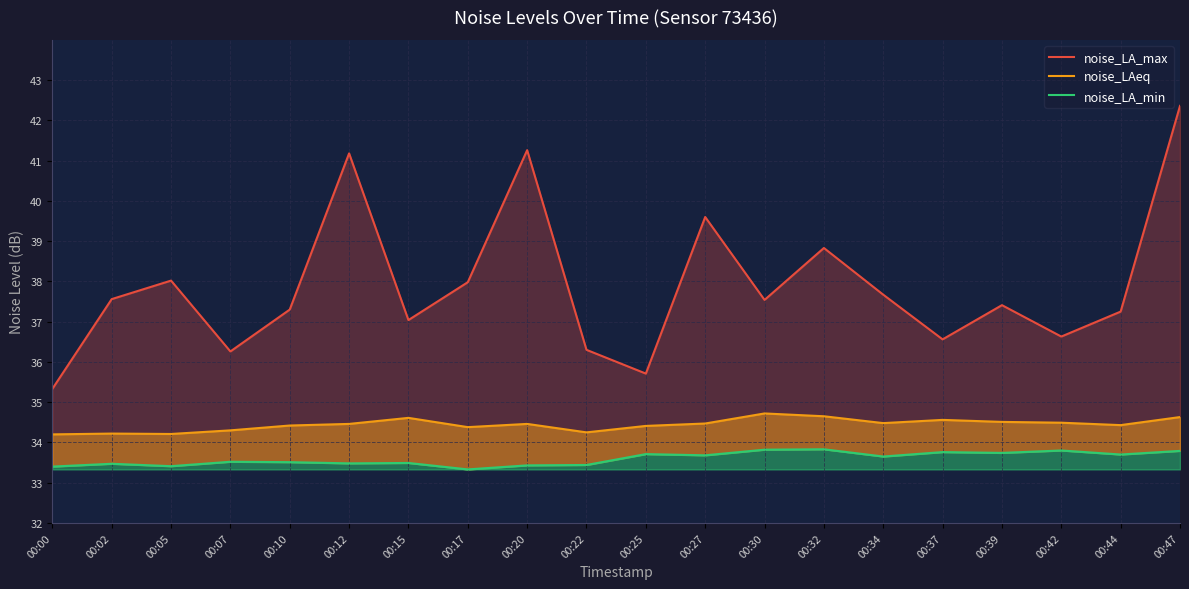

In noise_LA_min, how many points are lower than both neighbors (excluding endpoints)?

7